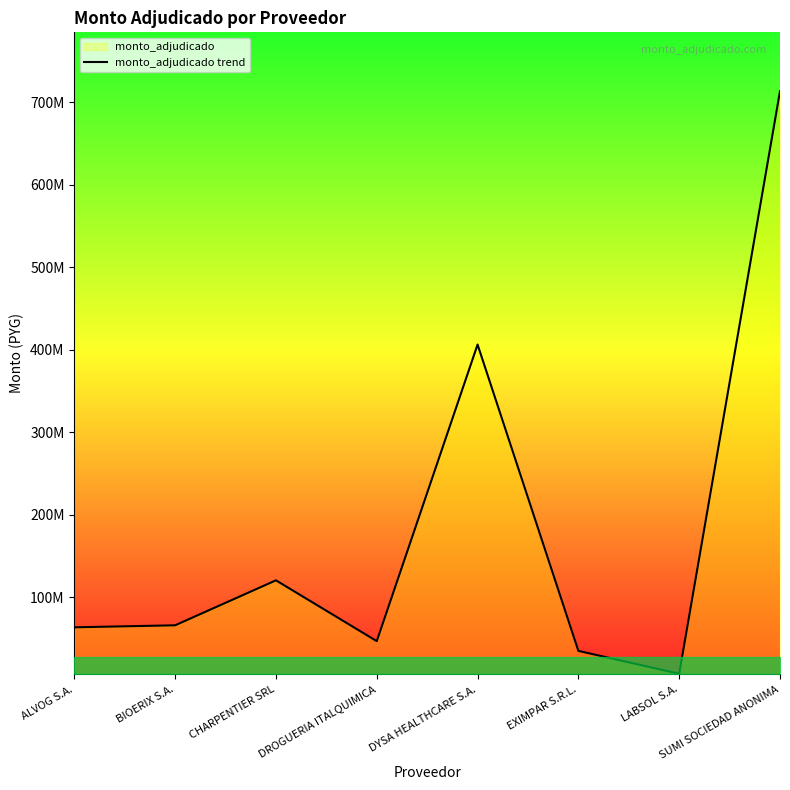

What position from the left is DYSA HEALTHCARE S.A.?

5